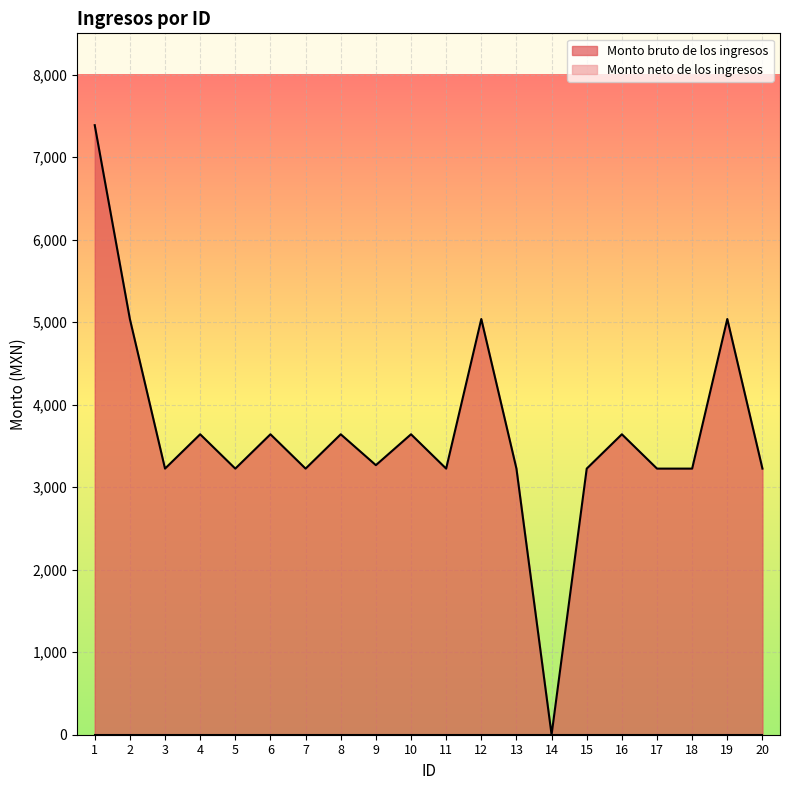

True or false: the data shows 3225.0 at 3.

True